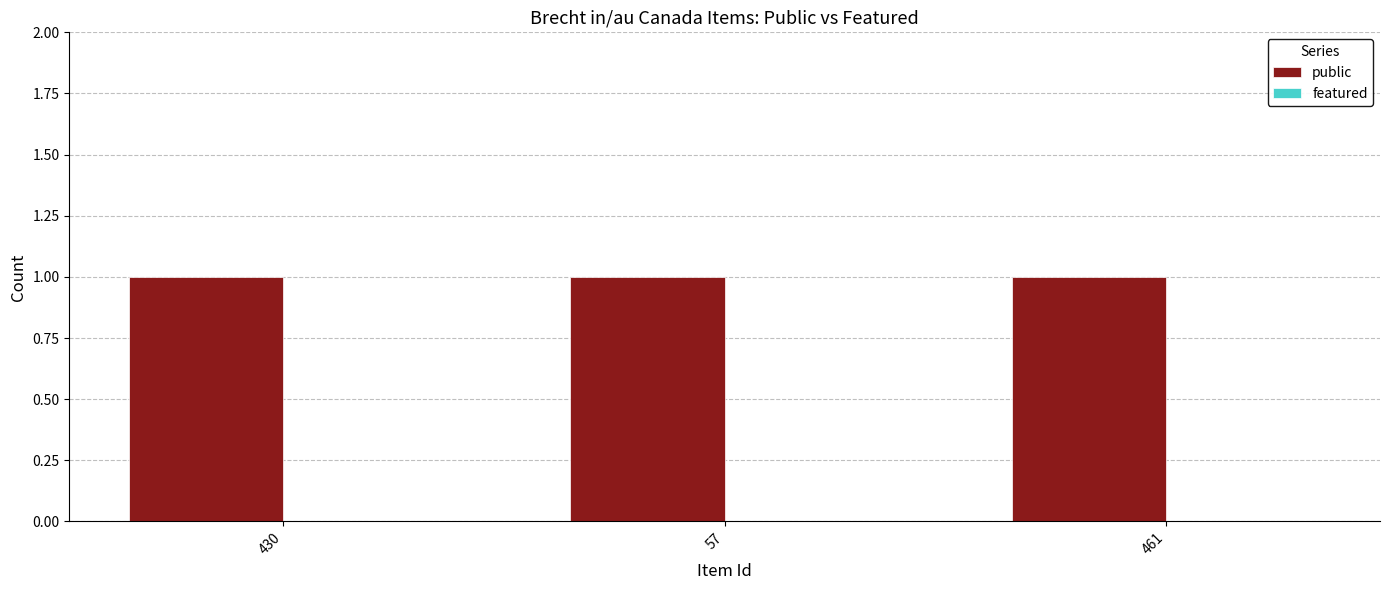

Reading left to right, list all the values displayed in this chart.

public: 1	1	1
featured: 0	0	0